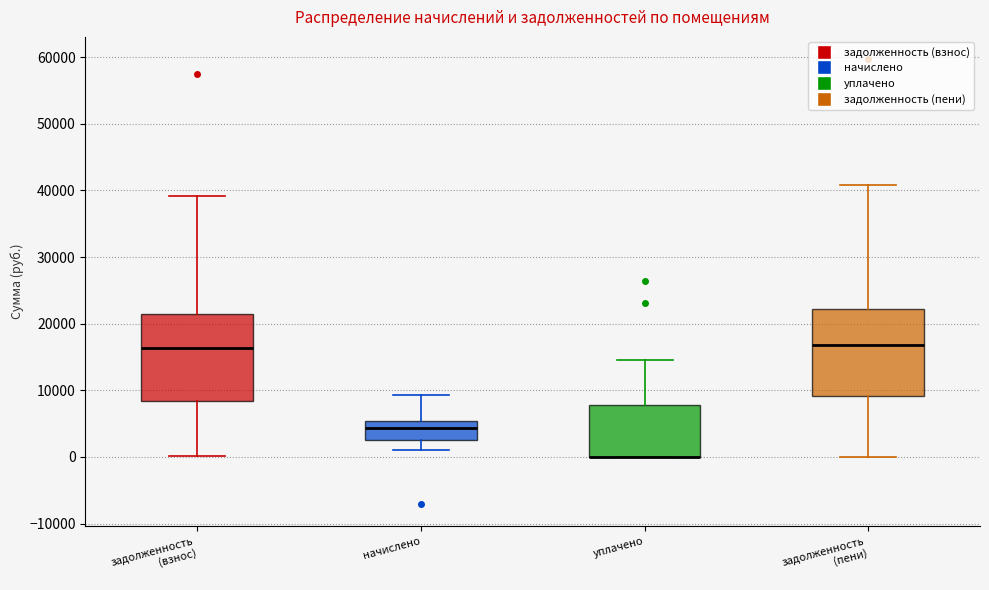

Reading left to right, read every box against the y-axis: the position of its median line, the range the box covers, and the ends of its whiskers. The values are not printed on the chart, so give them approximately, as read against the axis.

задолженность (взнос): median 16000, box 8000 to 21000, whiskers 0 to 39000
начислено: median 4000, box 3000 to 5000, whiskers 1000 to 9000
уплачено: median 0 (drawn on the box's lower edge), box 0 to 8000, whiskers 0 to 15000
задолженность (пени): median 17000, box 9000 to 22000, whiskers 0 to 41000